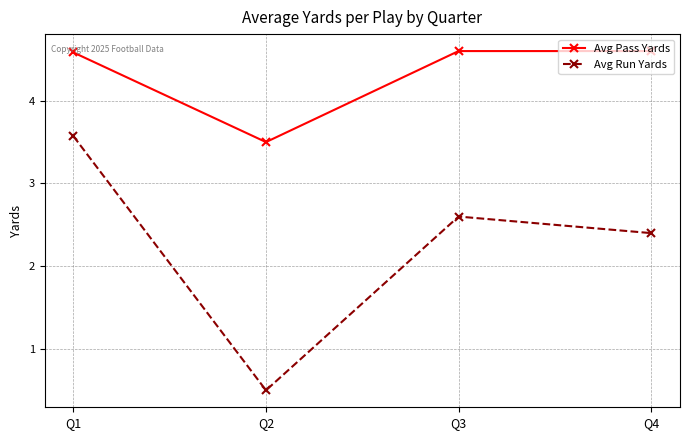

The Avg Run Yards series shows 2.2 at Q1. True or false?

False